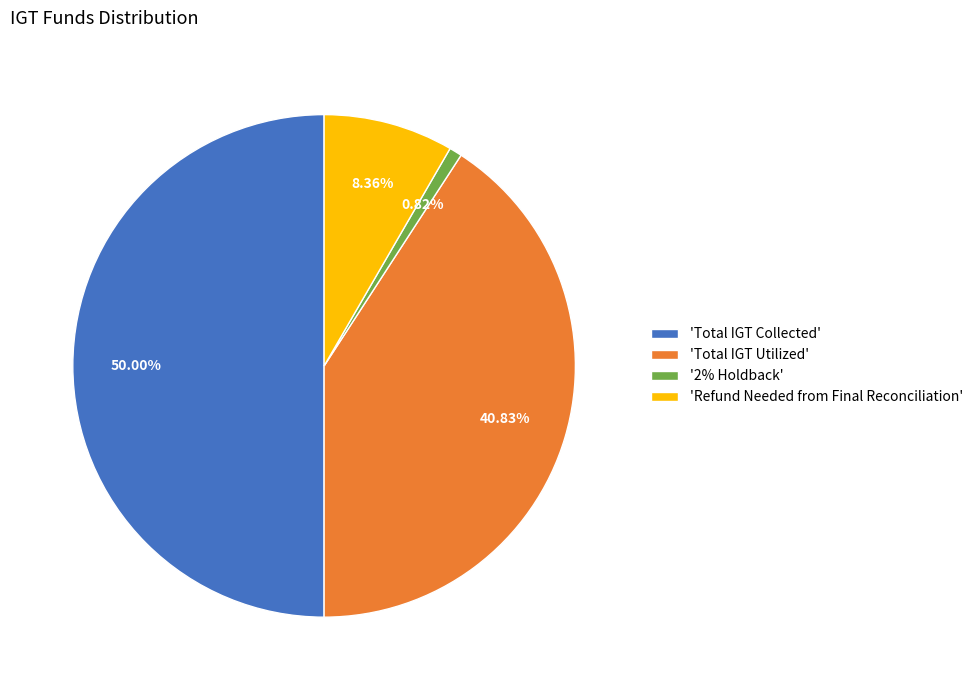

Is 'Total IGT Utilized' the majority of the pie?

No